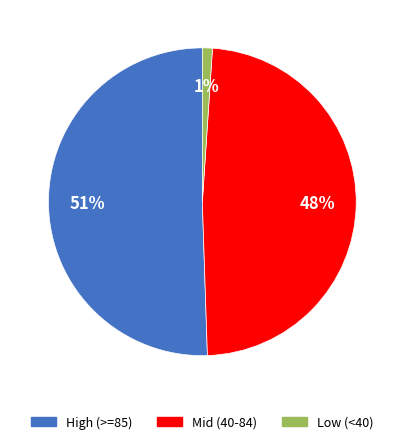

Rank the categories by value from lowest to highest.

Low (<40), Mid (40-84), High (>=85)